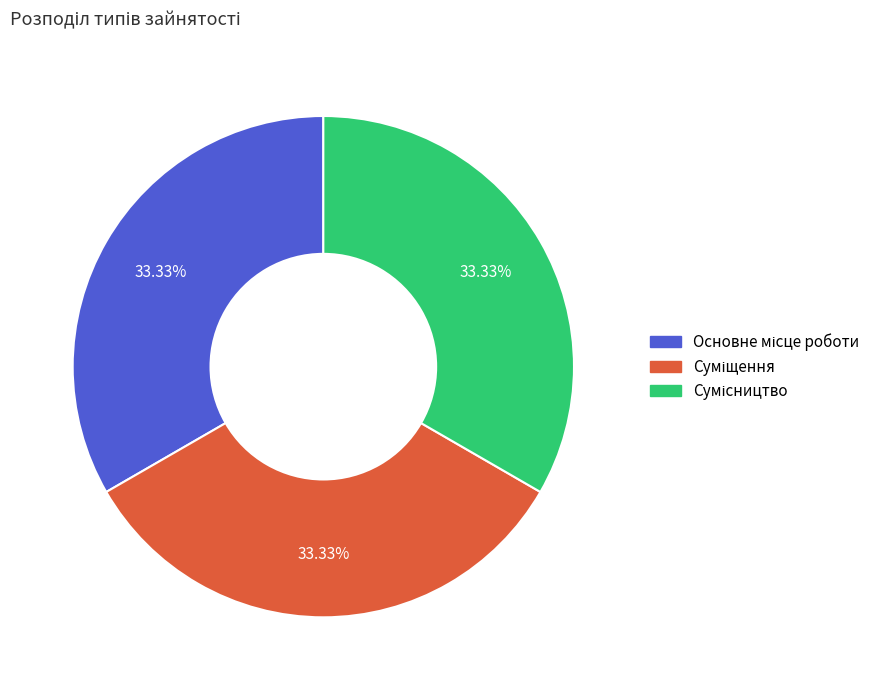

Is there a majority slice in this chart?

No